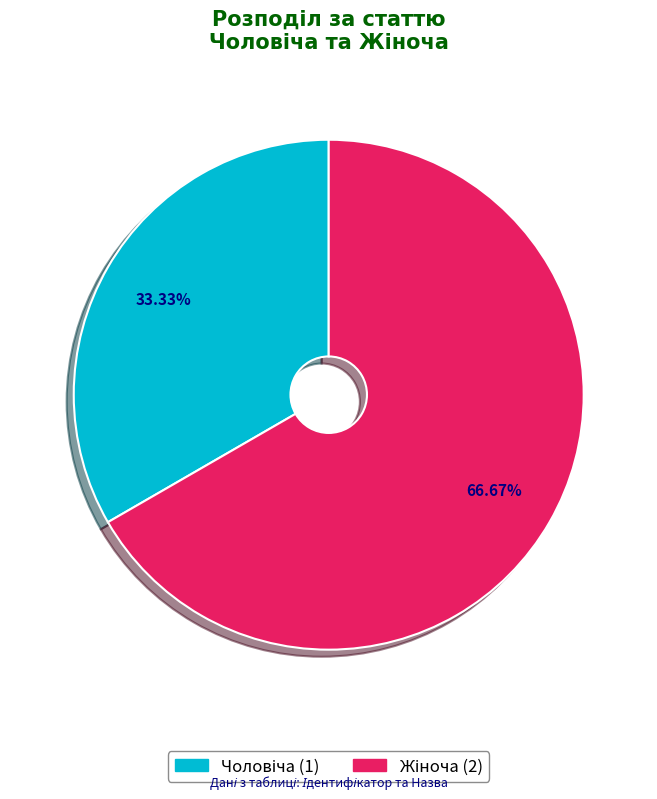

Which slice is the largest?

Жіноча